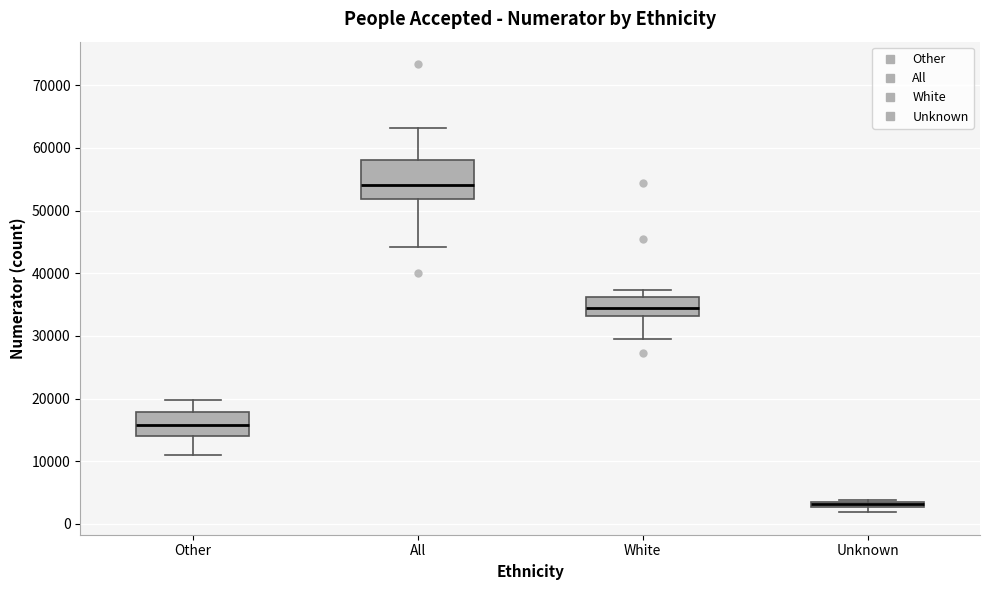

Which box is the tallest, from its lower edge to its upper edge?

All